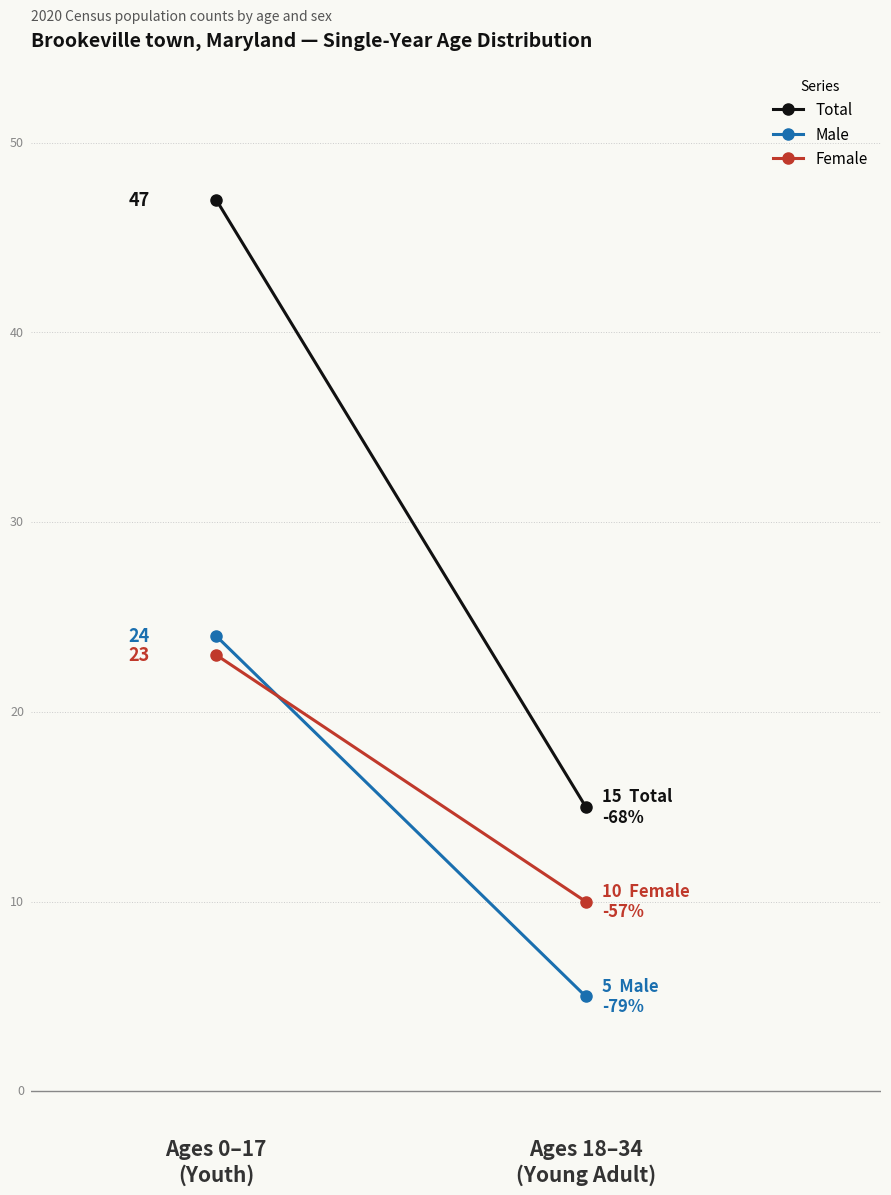

What is the sum of all Female values?

33